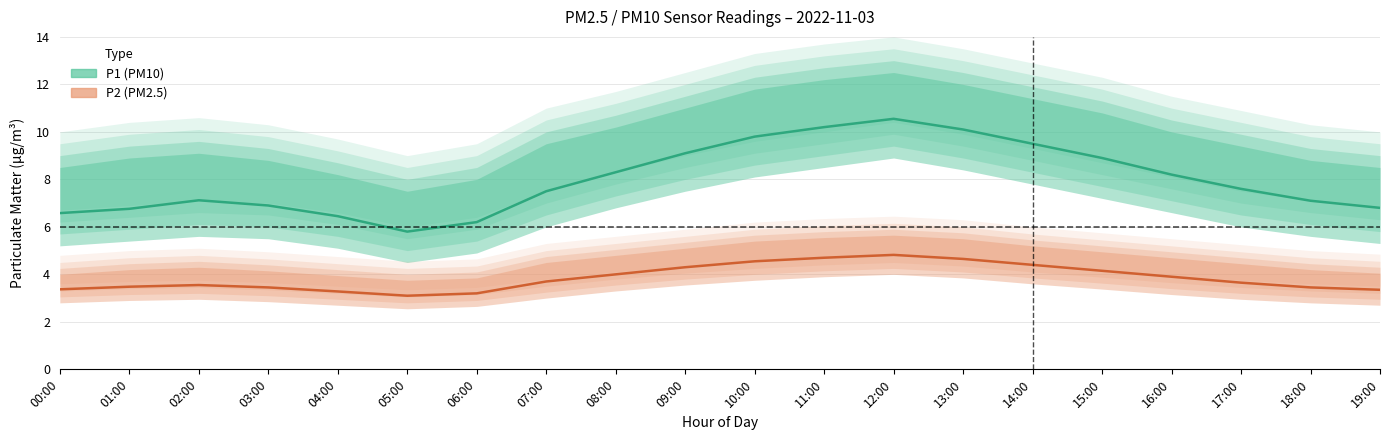

Read the P1_hi value at 02:00.

9.1